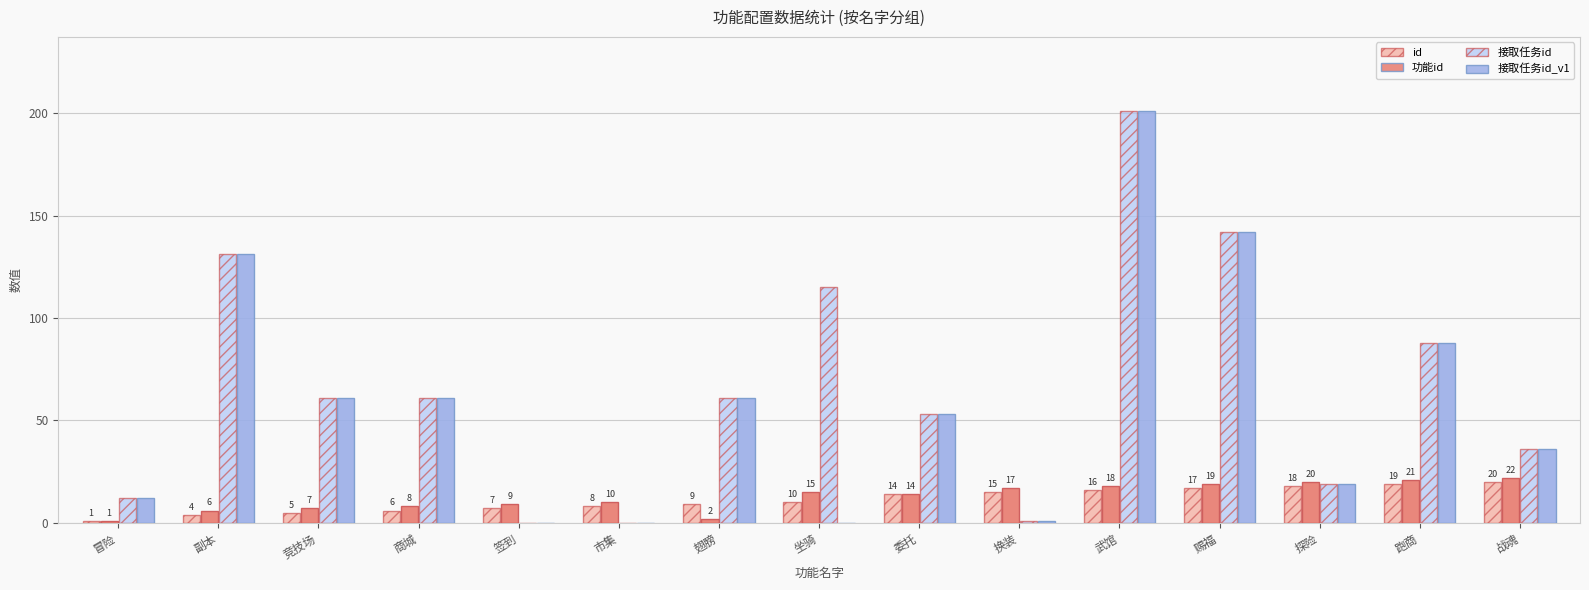

Where does the 功能id series first go above 14?

坐骑